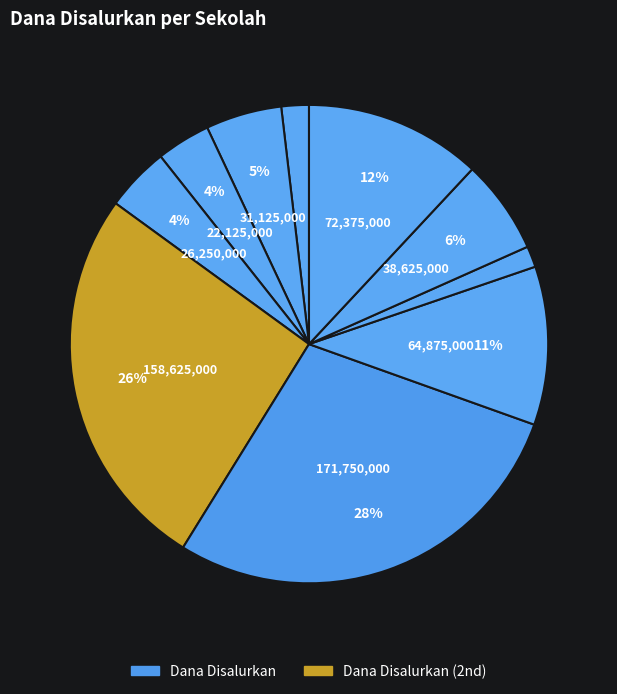

How many slices are in this pie chart?

10